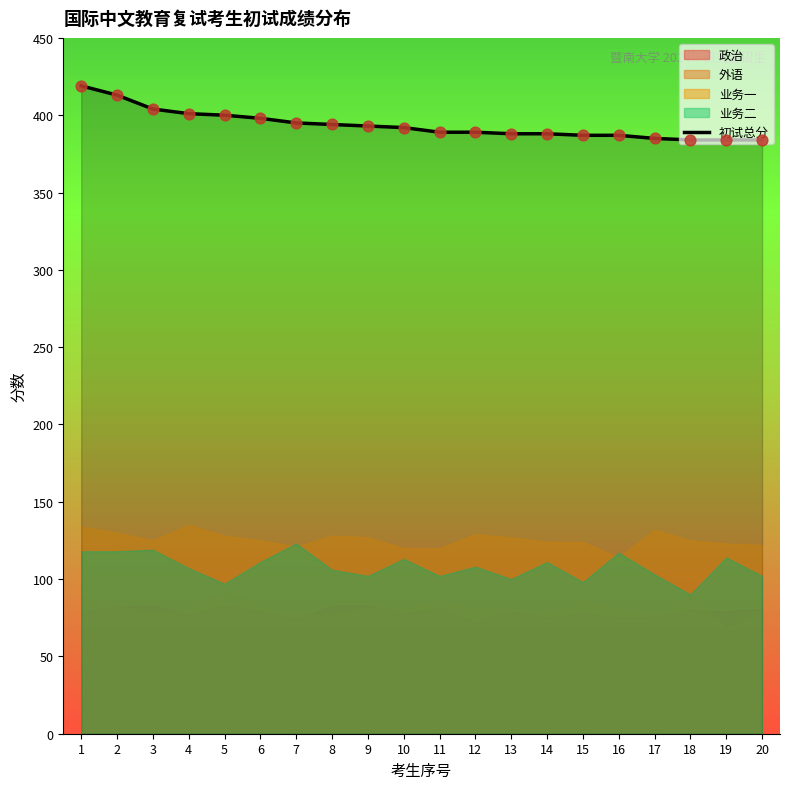

Between 19 and 11, which is larger?

11